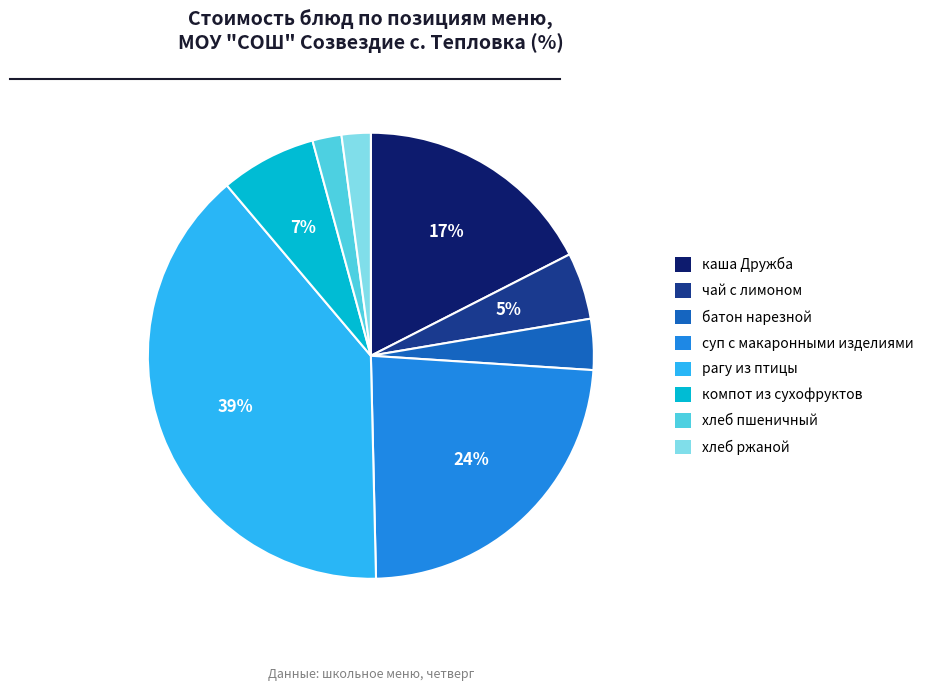

Which has a higher value, рагу из птицы or каша Дружба?

рагу из птицы